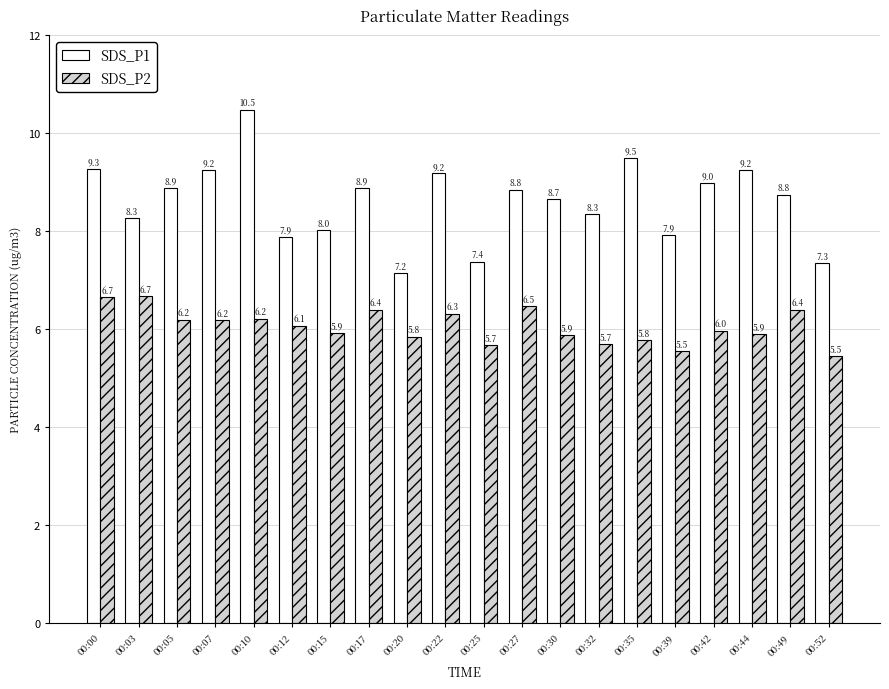

The value of SDS_P2 at 00:35 is 1.6. True or false?

False